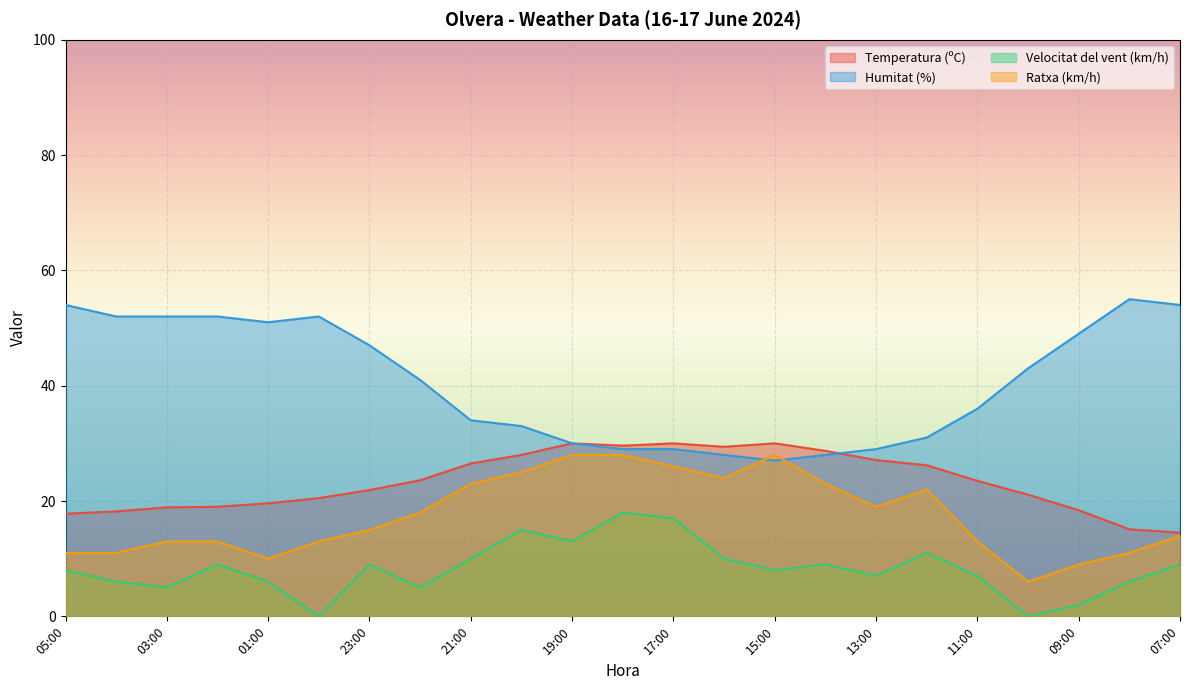

Which series has the widest spread of values?

Humitat (%)